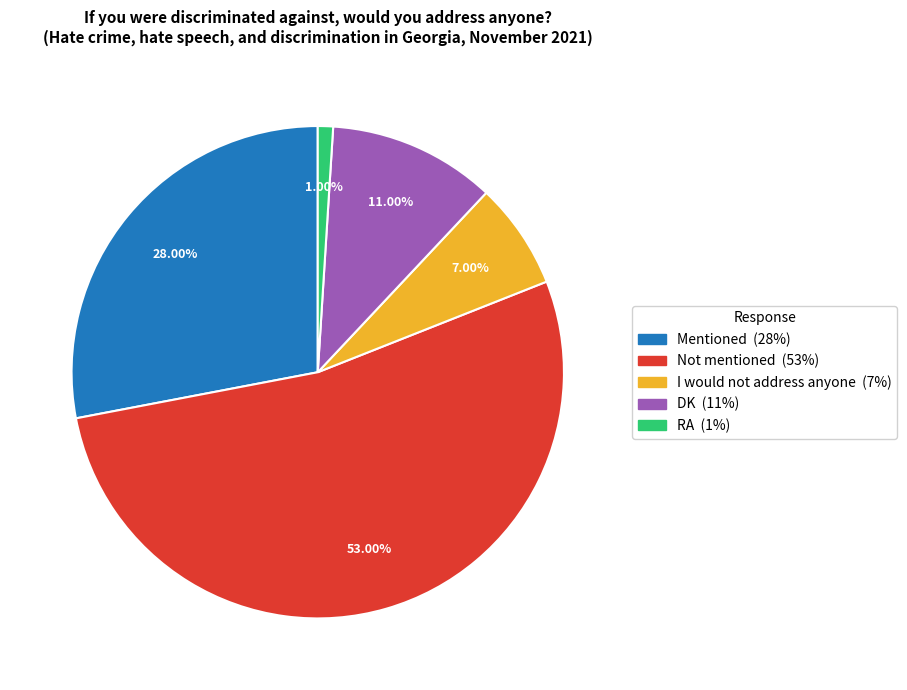

How many slices are in this pie chart?

5